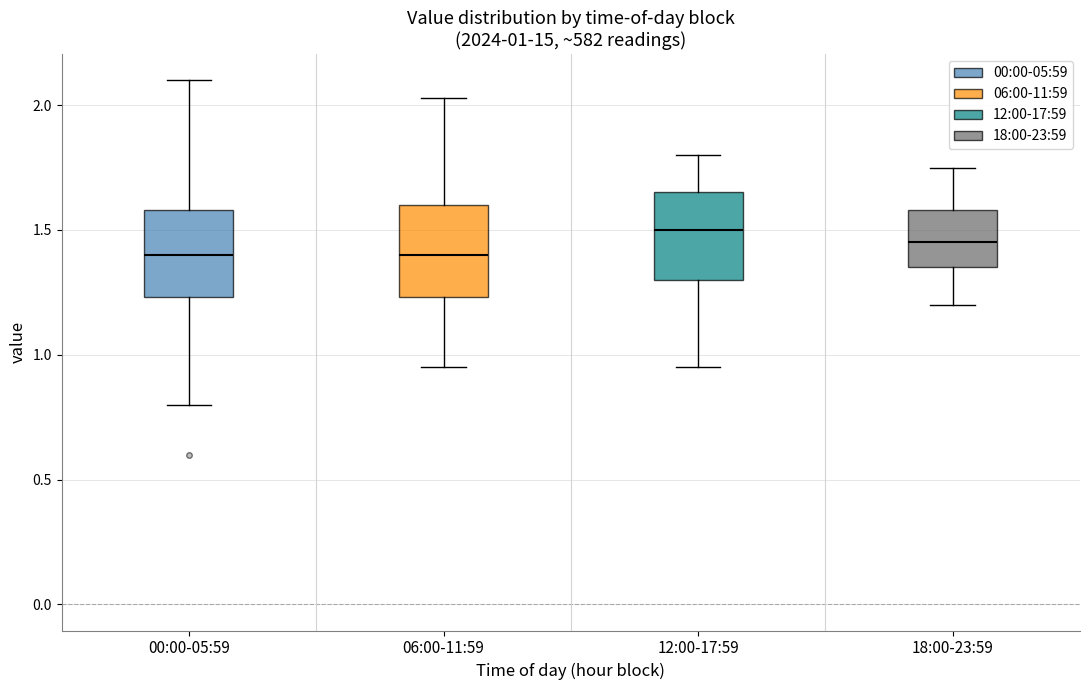

Which box's median line is the highest?

12:00-17:59